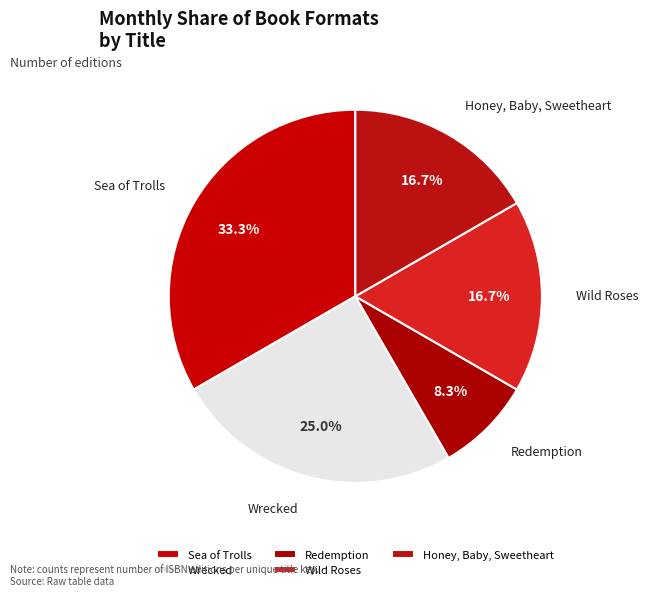

To the nearest percent, what is the difference between the Sea of Trolls and Wild Roses slice percentages?

17%